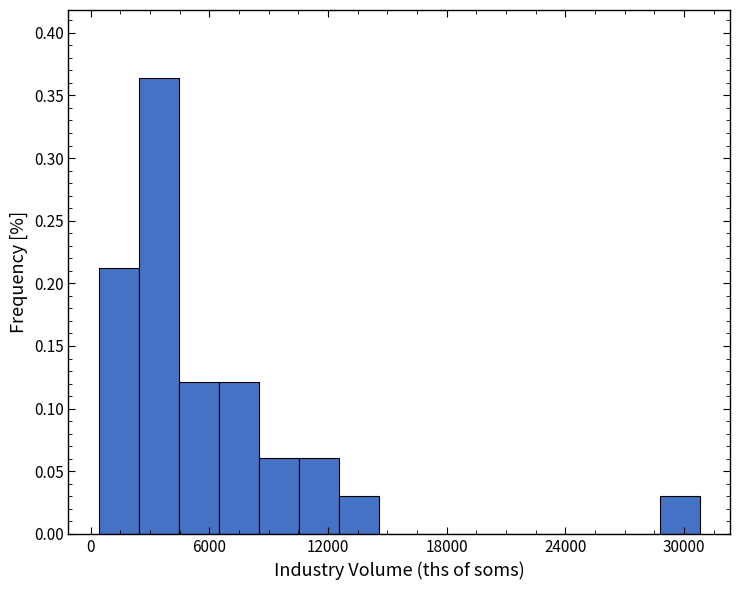

Around what value on the x-axis is the tallest bar? Give the approximate position of its centre, as read against the axis.

3000